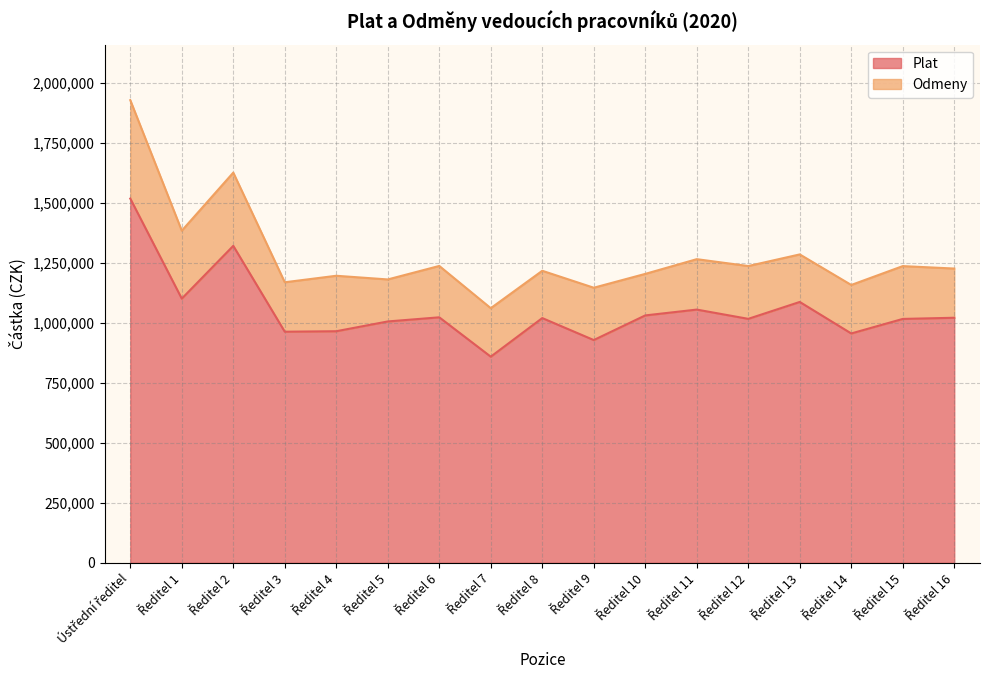

What position from the right is Ústřední ředitel?

17